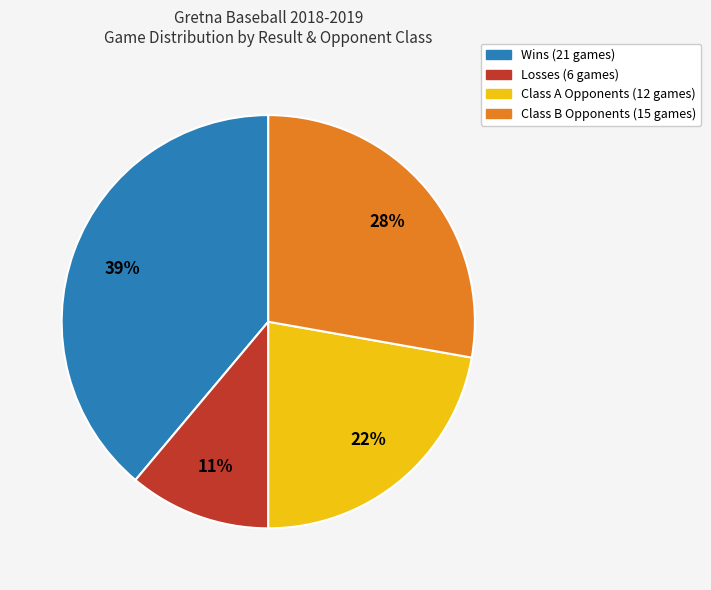

To the nearest percent, what is the average slice percentage?

25%